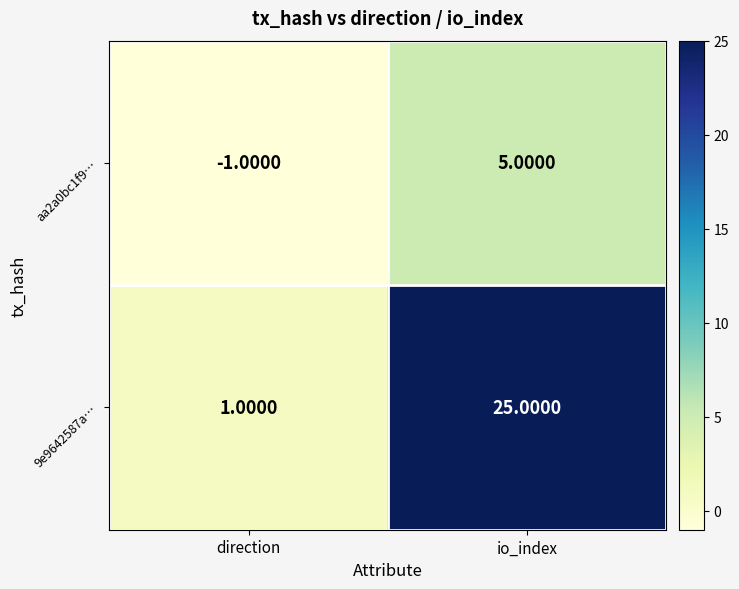

What is the difference between the highest and lowest values at io_index?

20